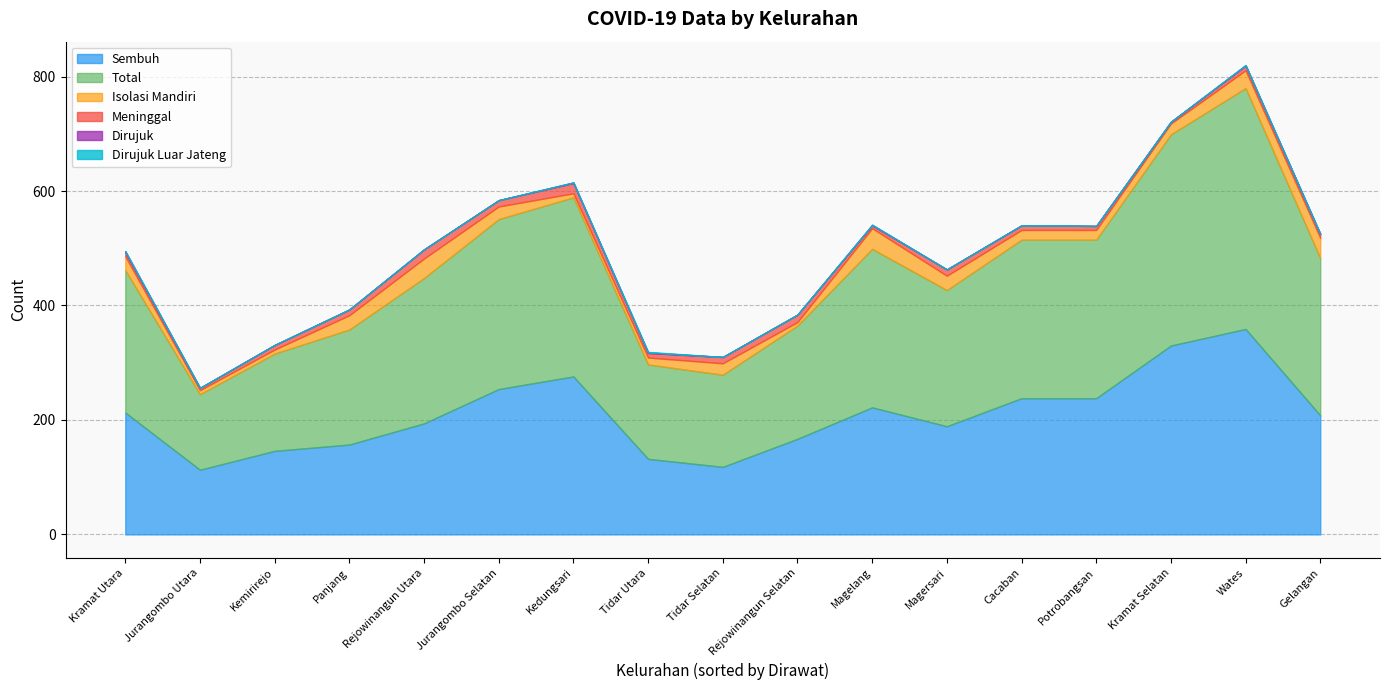

Count the number of categories in the chart.

17